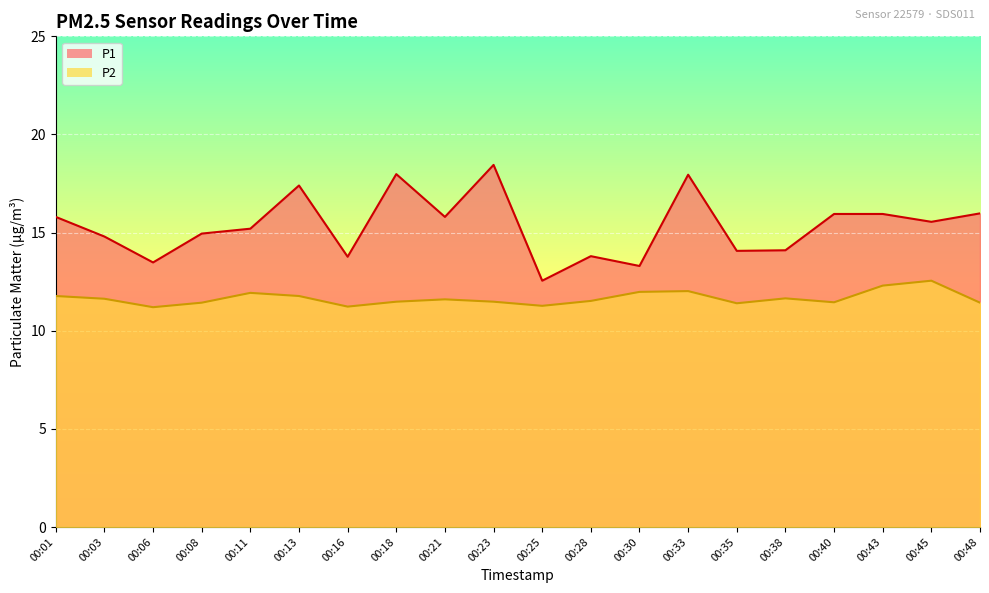

True or false: P2 and P1 intersect in this chart.

False